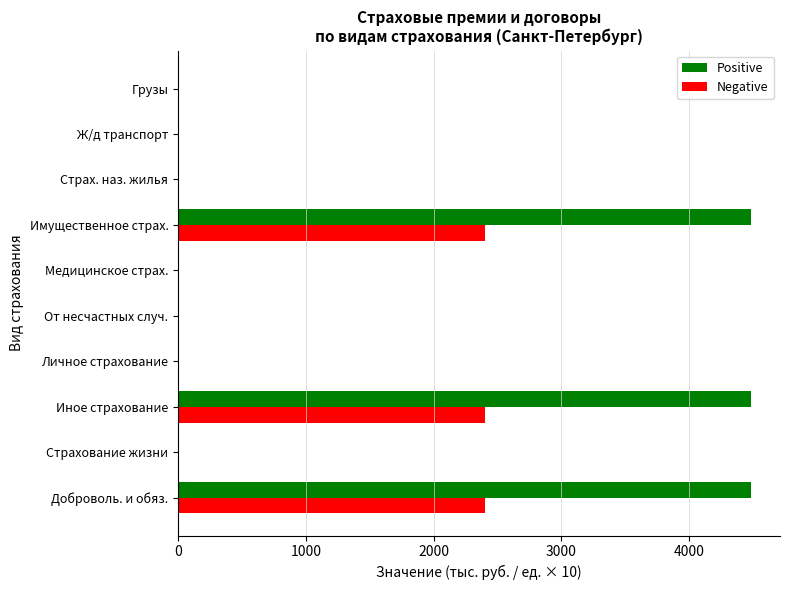

Which series has the largest total across all categories?

Positive